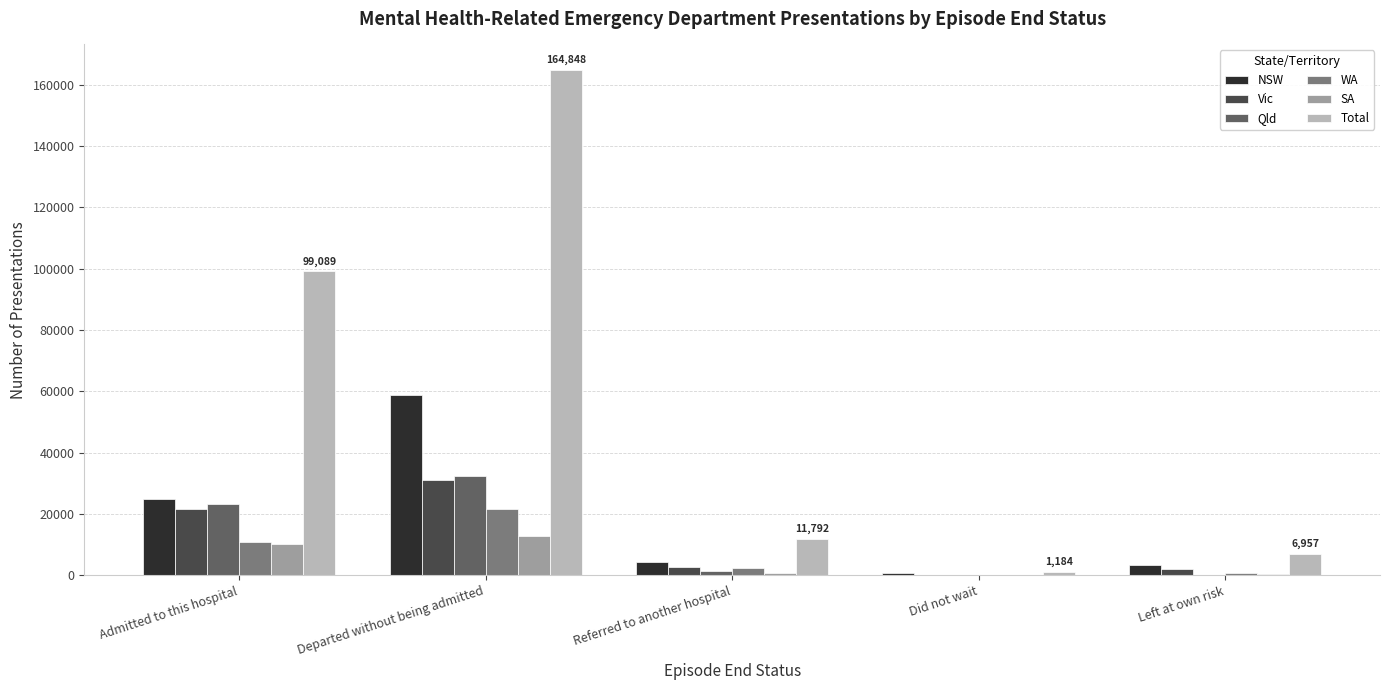

The value of WA at Departed without being admitted is 21525. True or false?

True